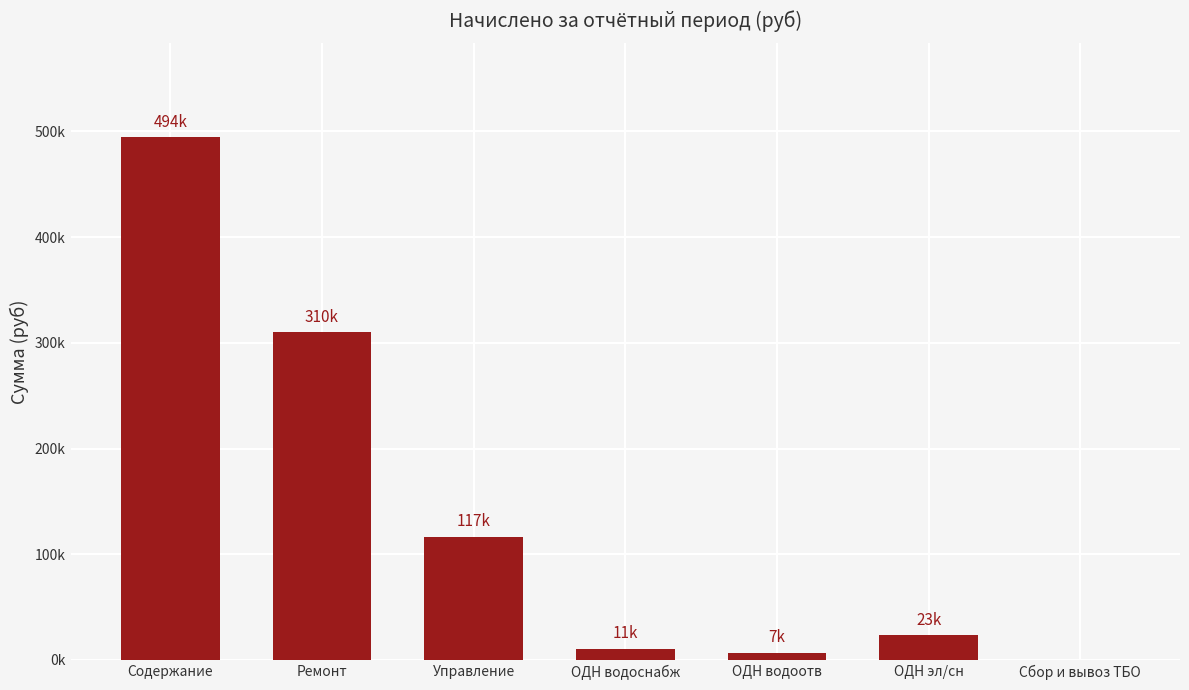

Are the bars grouped side by side (vs. stacked)?

No